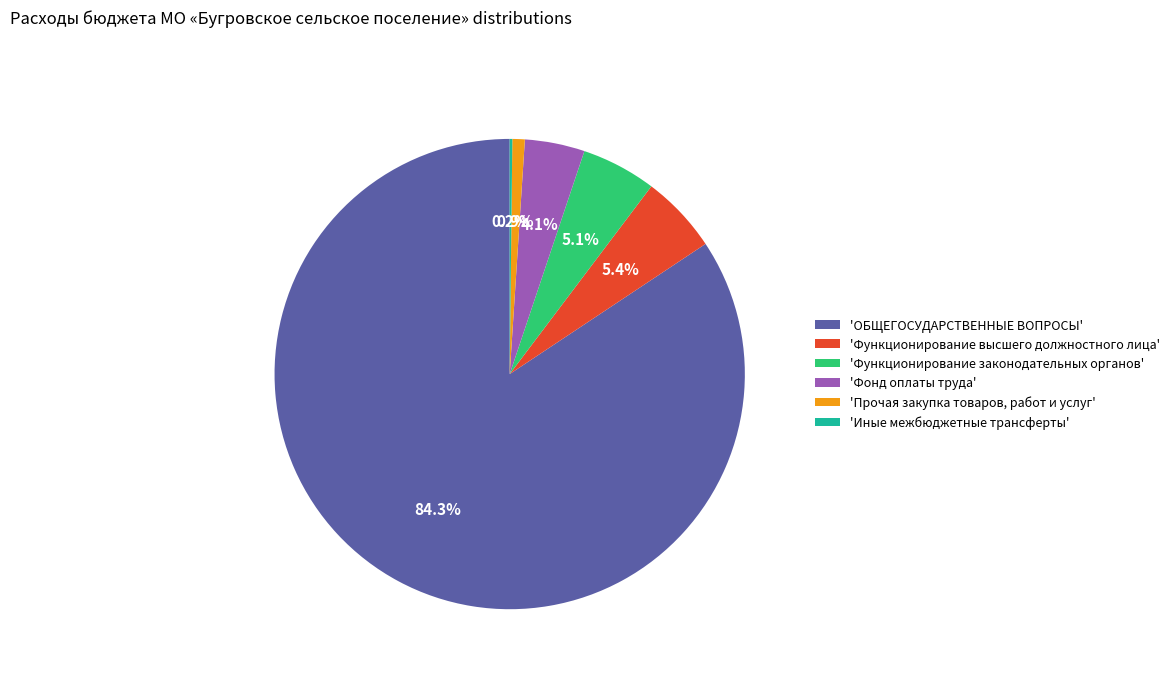

Combined, do 'ОБЩЕГОСУДАРСТВЕННЫЕ ВОПРОСЫ' and 'Фонд оплаты труда' account for over 50%?

Yes